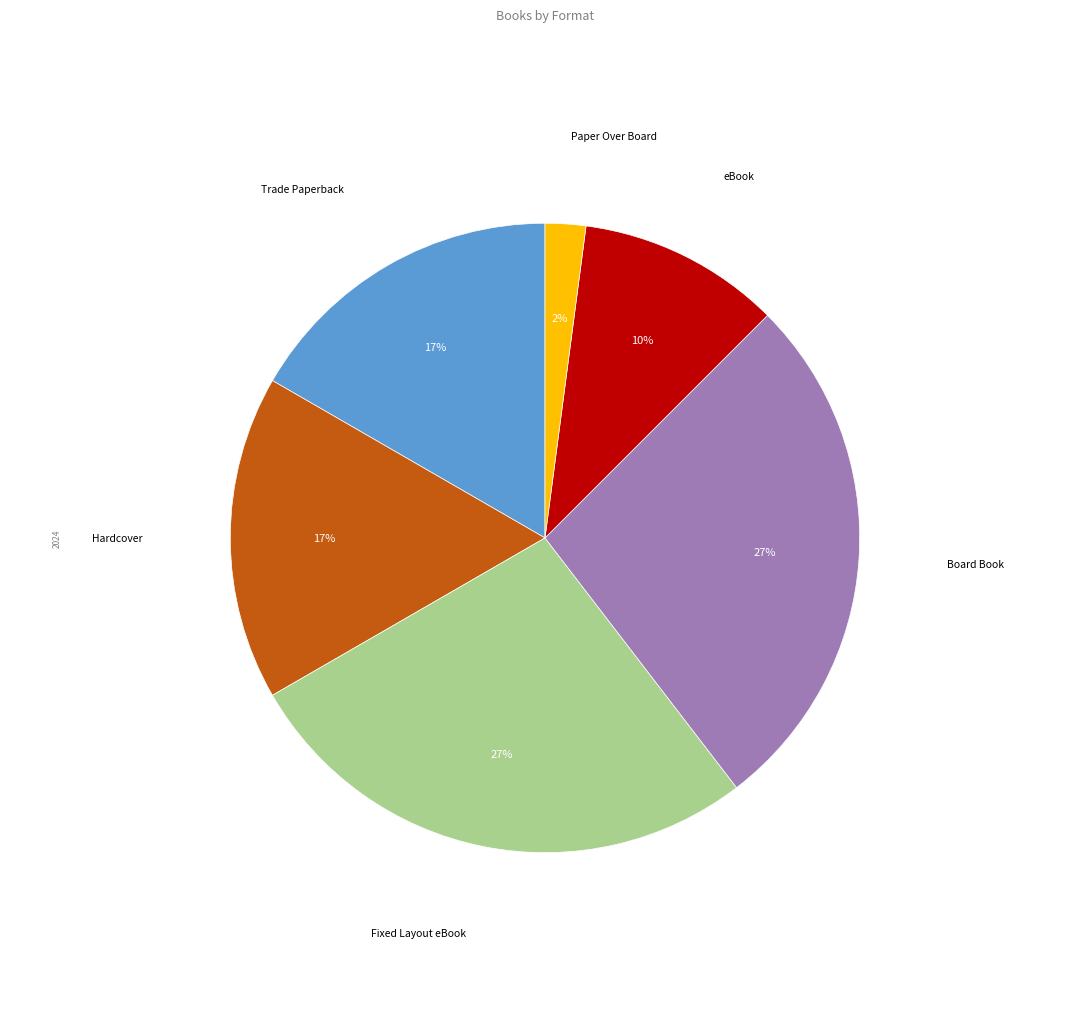

True or false: Trade Paperback accounts for 17% of the total.

True